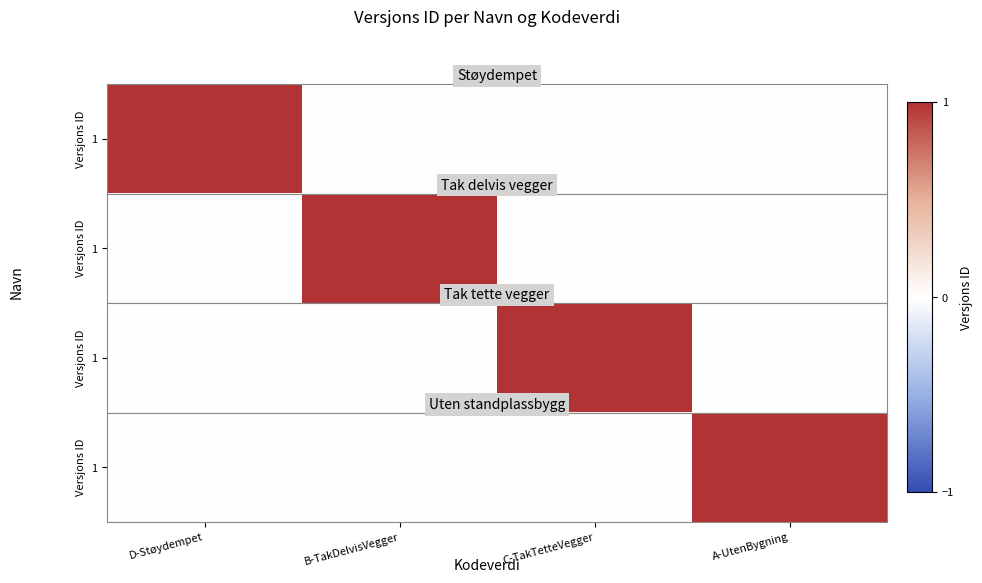

How many distinct data groups are displayed?

1